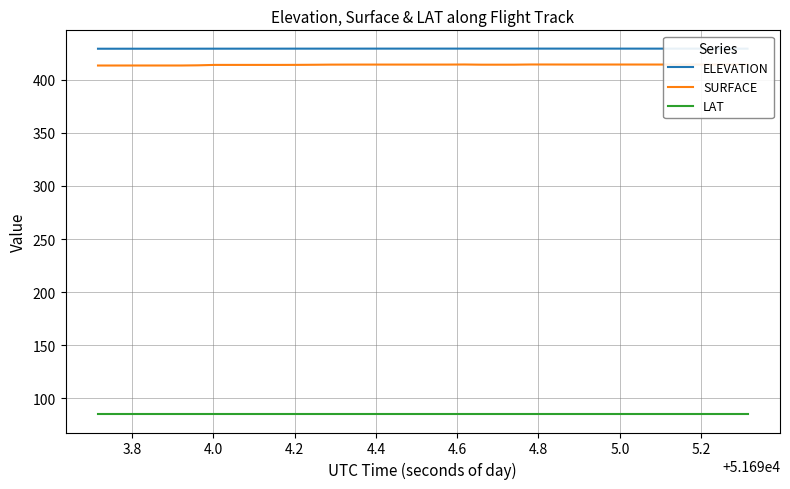

Which series has the largest range (max minus min)?

SURFACE